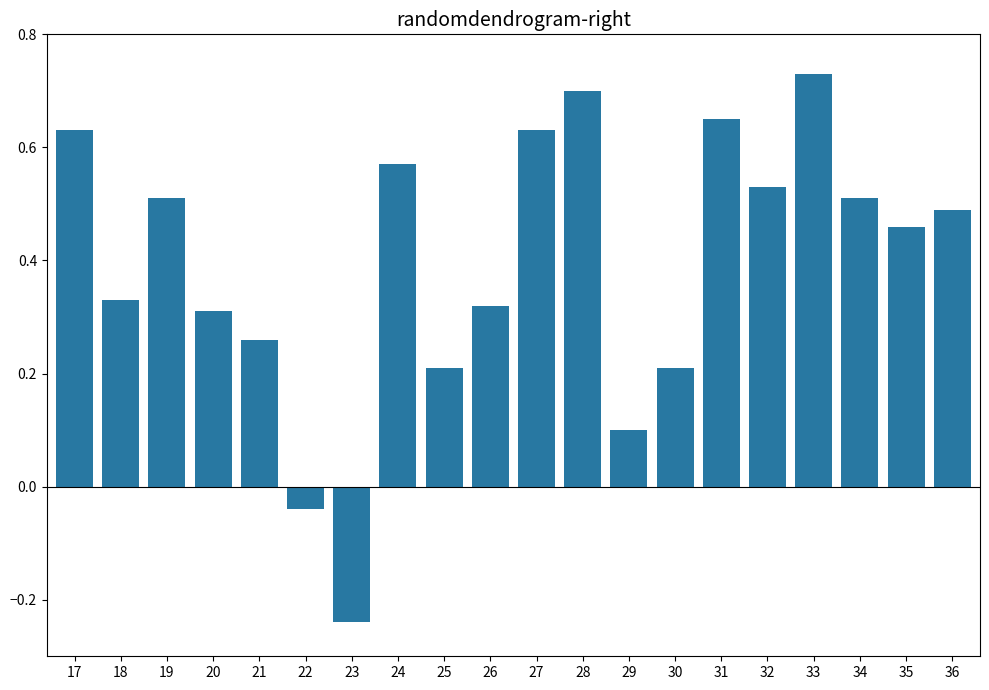

At which label does the data first exceed 0?

17